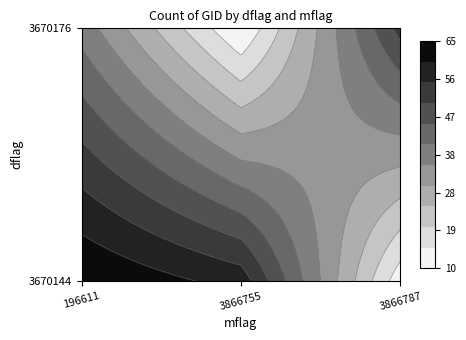

What is the difference between the maximum and minimum values?

55